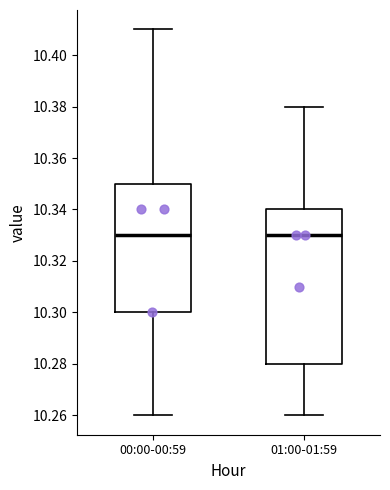

Reading left to right, read every box against the y-axis: the position of its median line, the range the box covers, and the ends of its whiskers. The values are not printed on the chart, so give them approximately, as read against the axis.

00:00-00:59: median 10.33, box 10.30 to 10.35, whiskers 10.26 to 10.41
01:00-01:59: median 10.33, box 10.28 to 10.34, whiskers 10.26 to 10.38